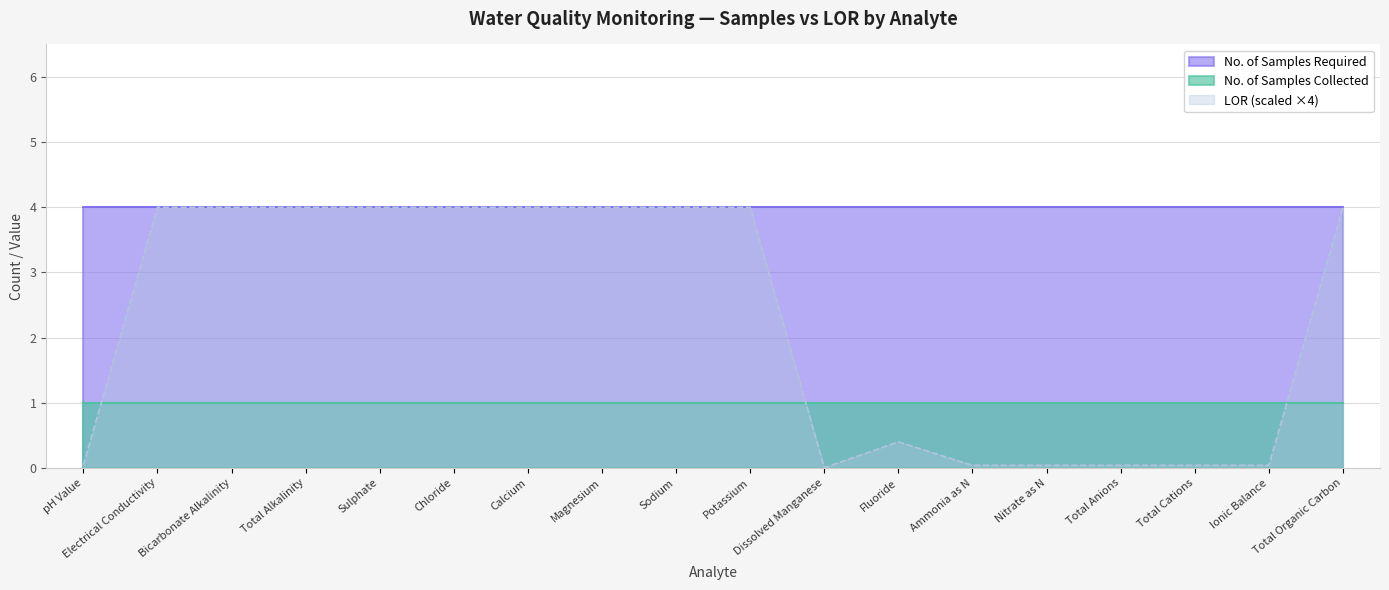

How many lines are shown in the chart?

3